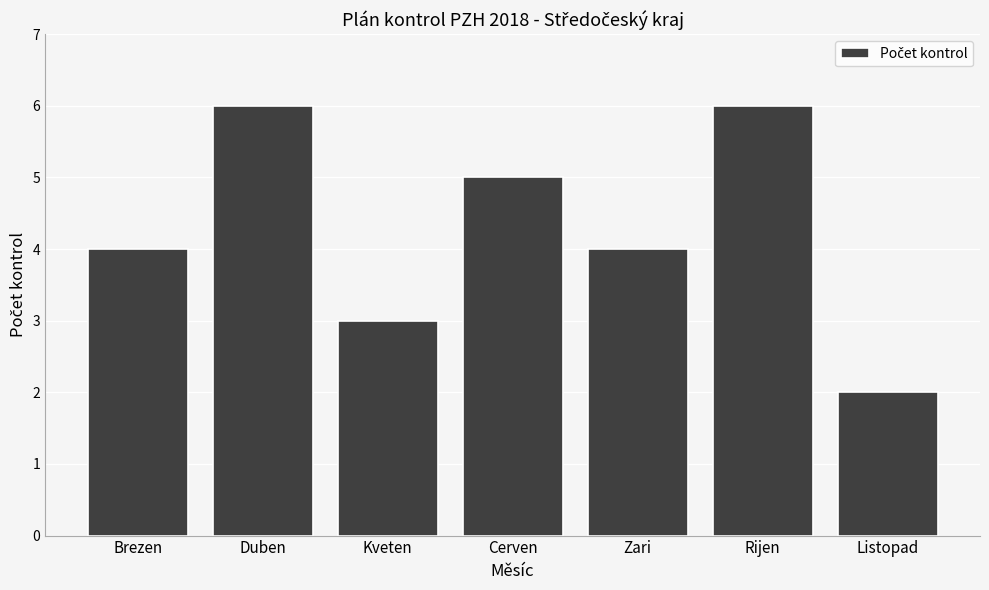

How many categories are shown in the chart?

7